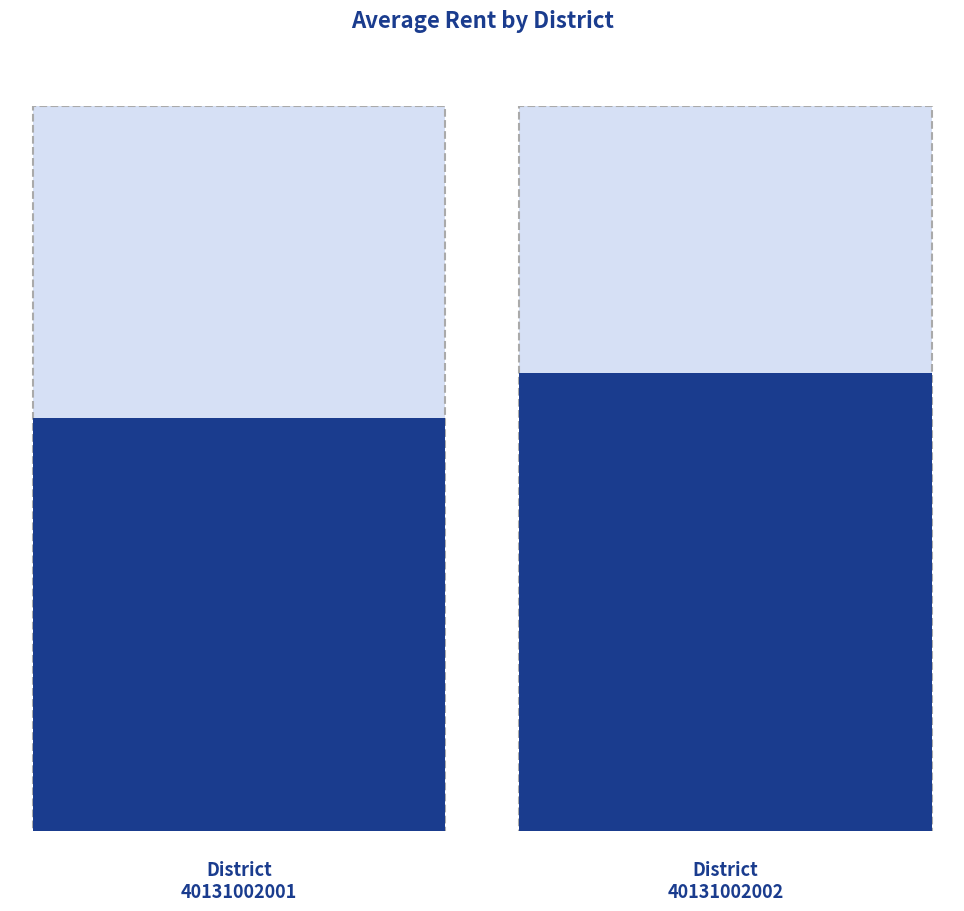

The value at 40131002001 is 3900. True or false?

True